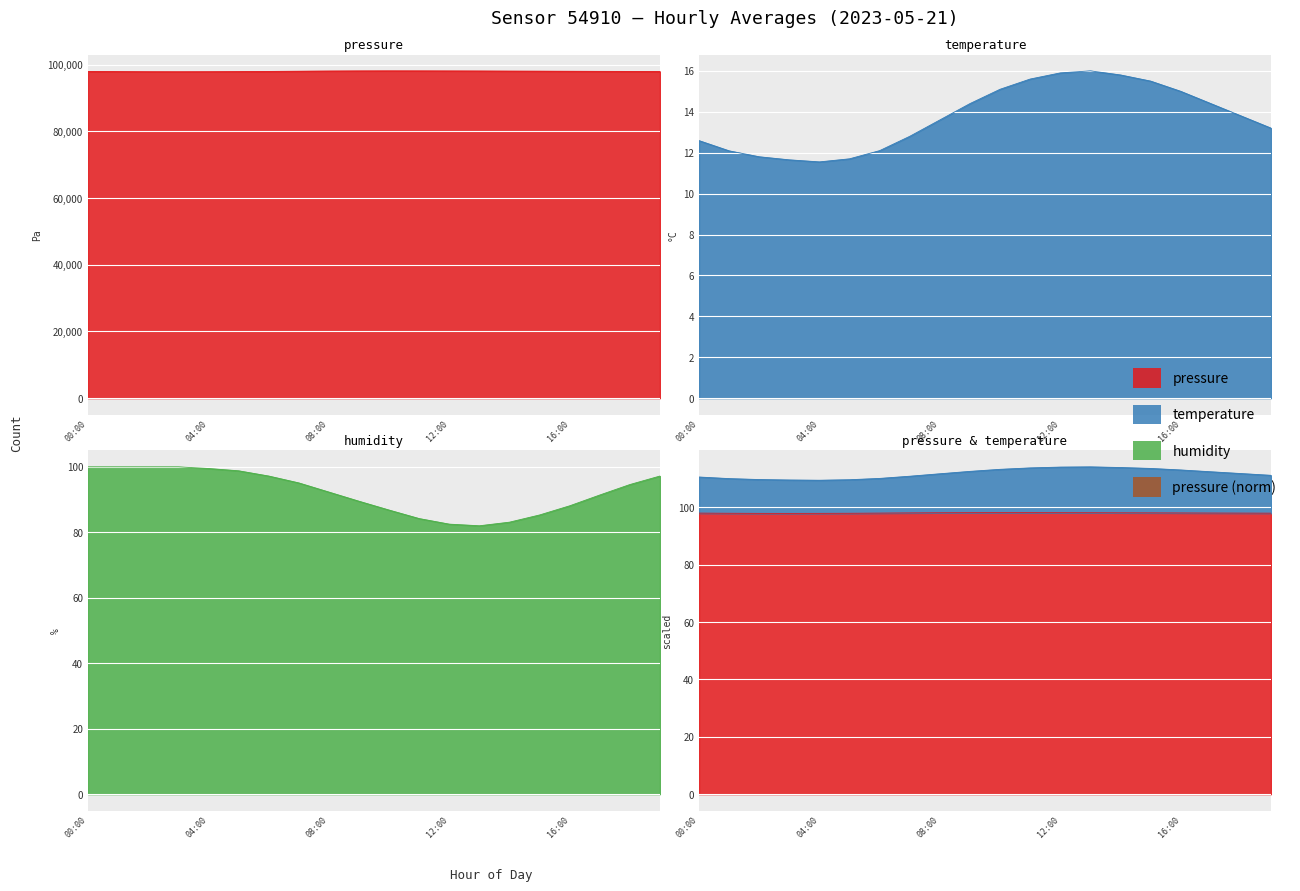

At which category does pressure reach its first local valley?

03:00